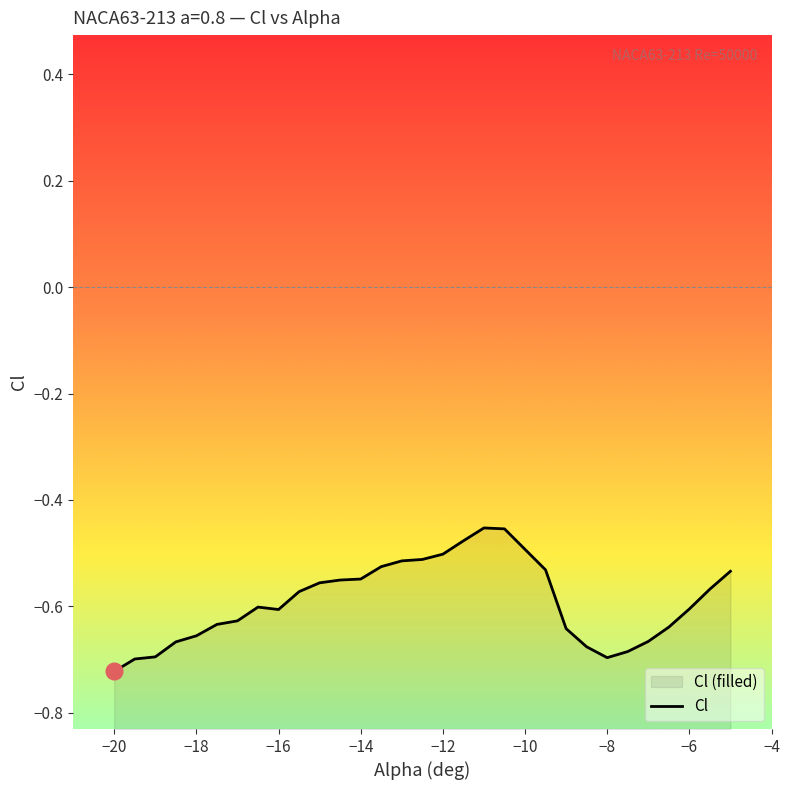

How many distinct data groups are displayed?

1